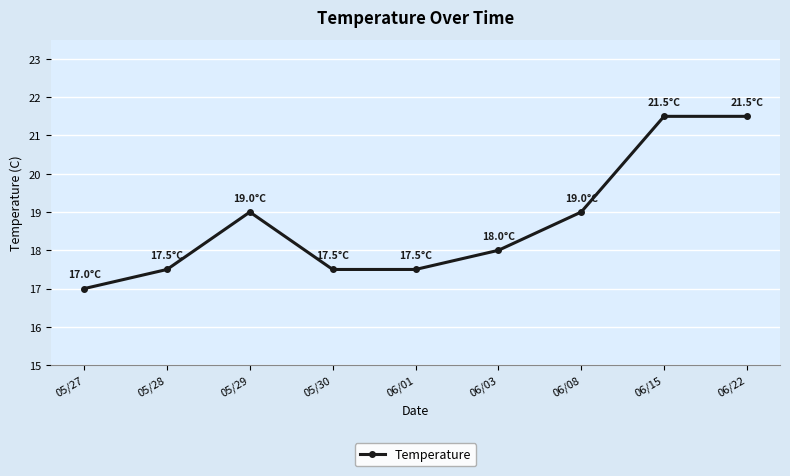

Is this an area chart (filled region under the line)?

No